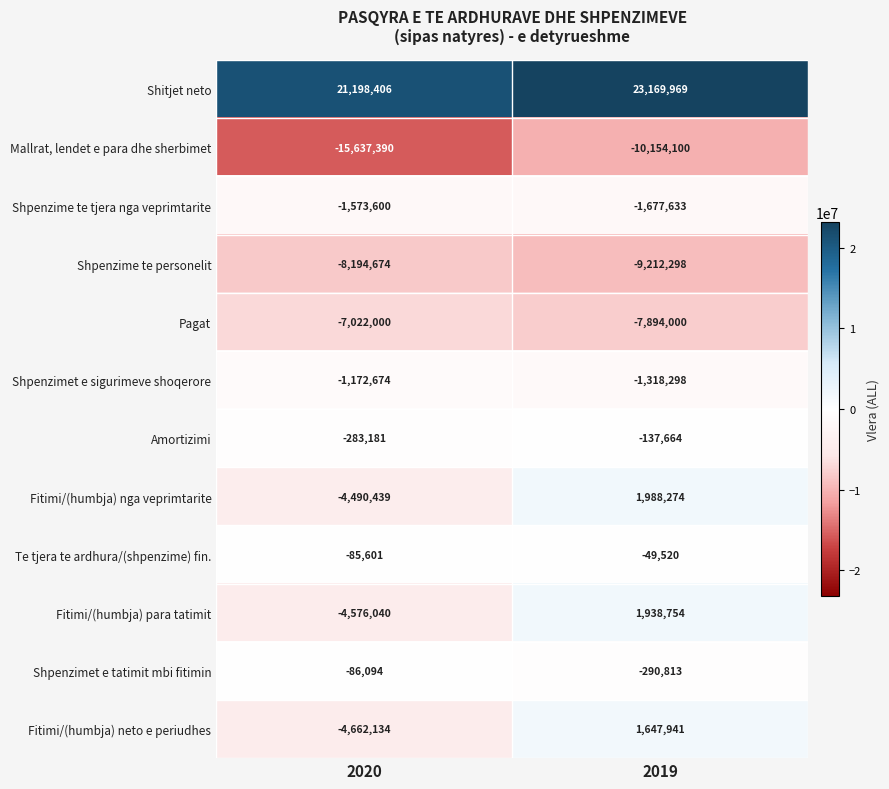

What is the sum of all Fitimi/(humbja) neto e periudhes values?

-3014193